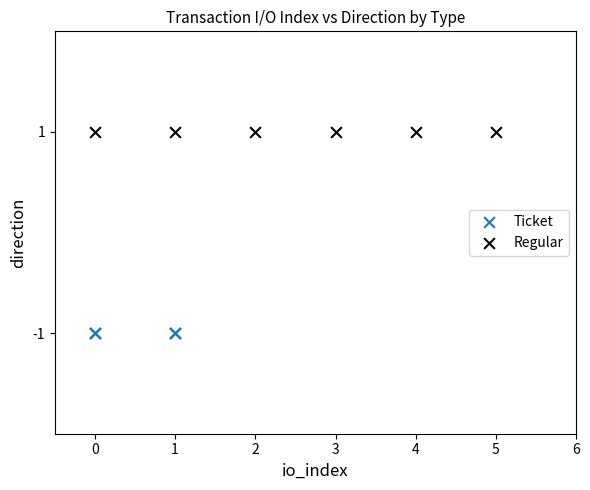

Which series reaches the maximum Y coordinate?

Regular